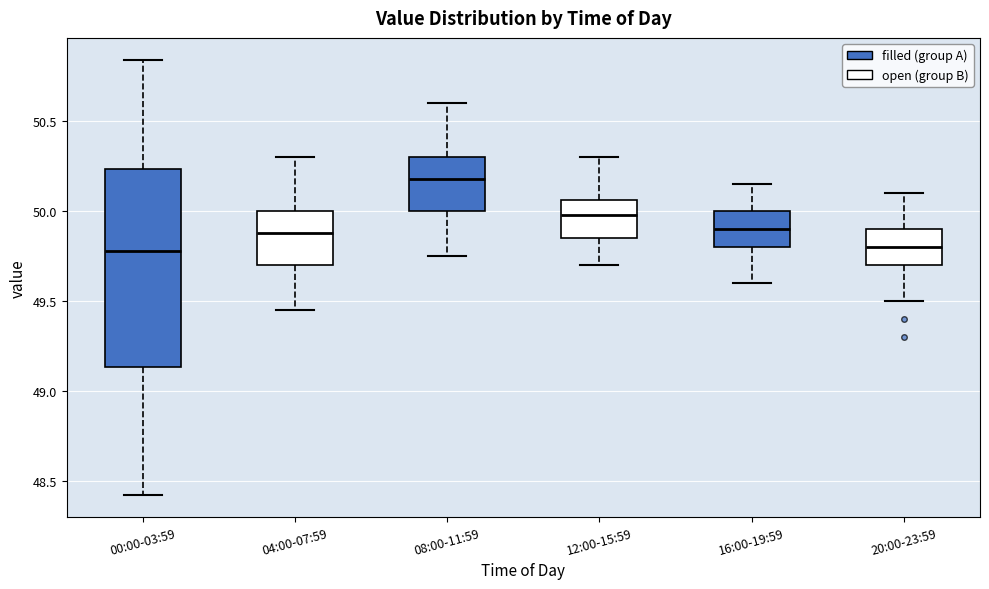

Reading left to right, transcribe this box plot: for each box, give where its median line is, the range the box spans, and where its two whiskers end, as read against the y-axis. The values are not printed on the chart, so give them approximately, as read against the axis.

00:00-03:59: median 49.80, box 49.15 to 50.25, whiskers 48.40 to 50.85
04:00-07:59: median 49.90, box 49.70 to 50.00, whiskers 49.45 to 50.30
08:00-11:59: median 50.20, box 50.00 to 50.30, whiskers 49.75 to 50.60
12:00-15:59: median 50.00, box 49.85 to 50.05, whiskers 49.70 to 50.30
16:00-19:59: median 49.90, box 49.80 to 50.00, whiskers 49.60 to 50.15
20:00-23:59: median 49.80, box 49.70 to 49.90, whiskers 49.50 to 50.10